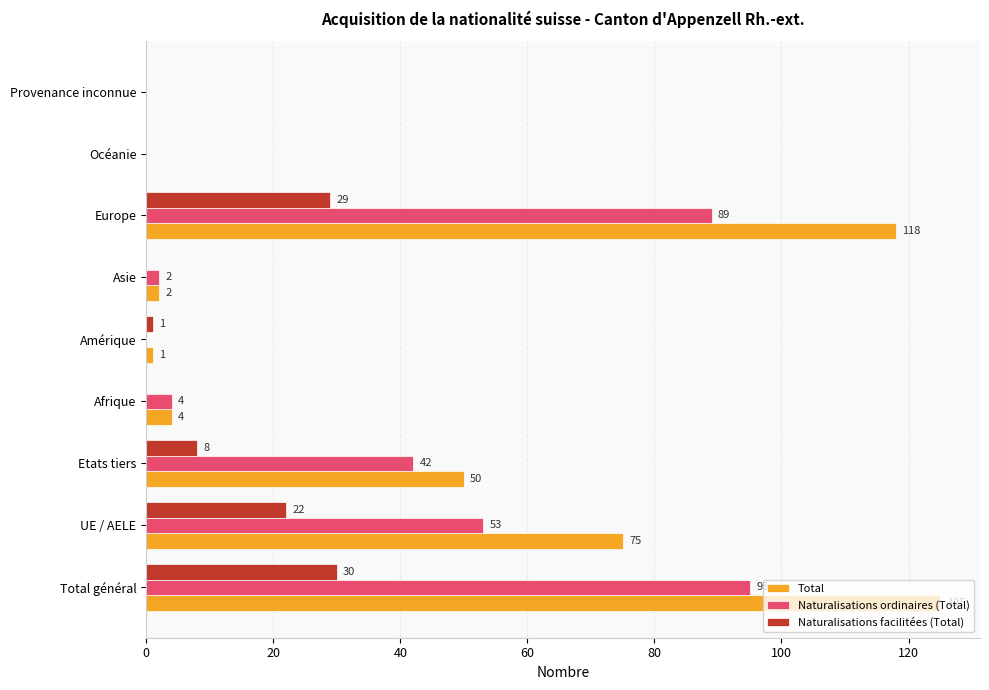

What is the sum of all Naturalisations ordinaires (Total) values?

285